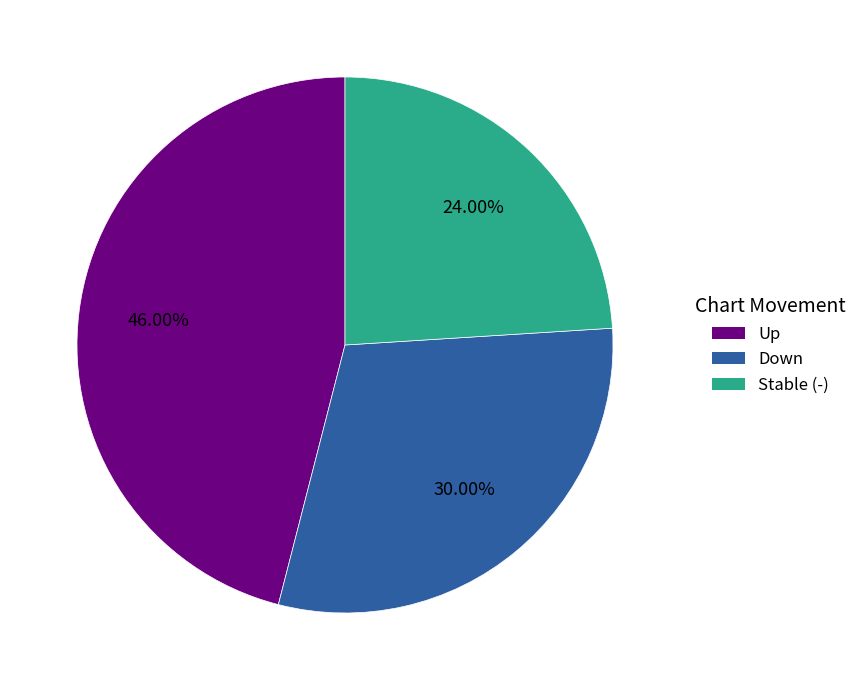

Does any single category account for the majority?

No